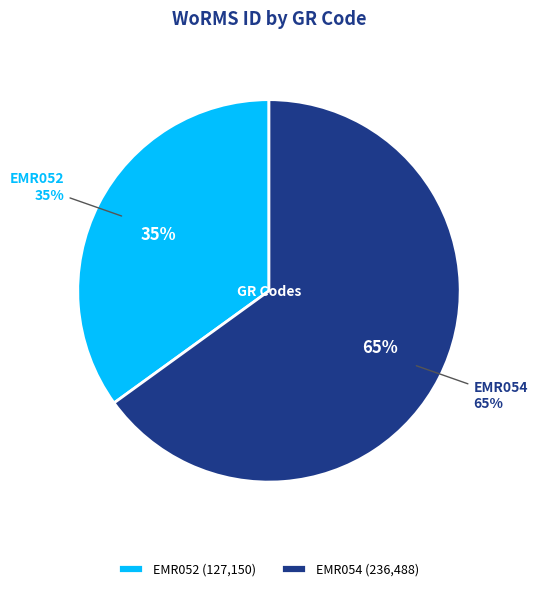

Is EMR054 the majority of the pie?

Yes